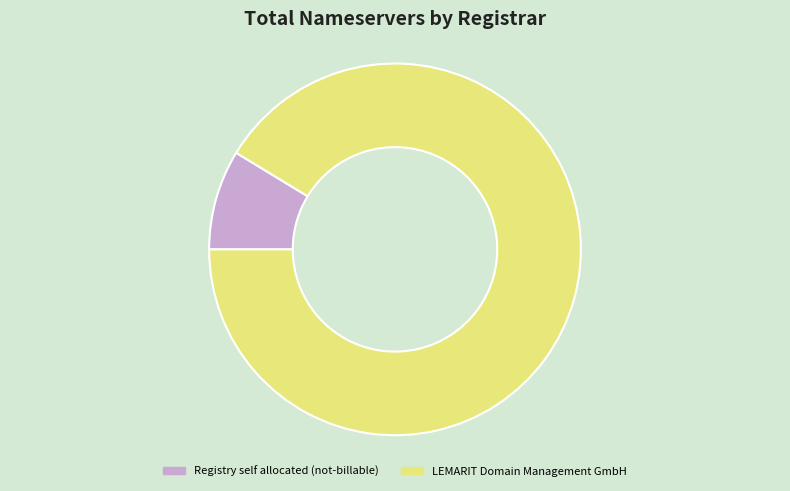

What is the largest slice in the pie chart?

LEMARIT Domain Management GmbH